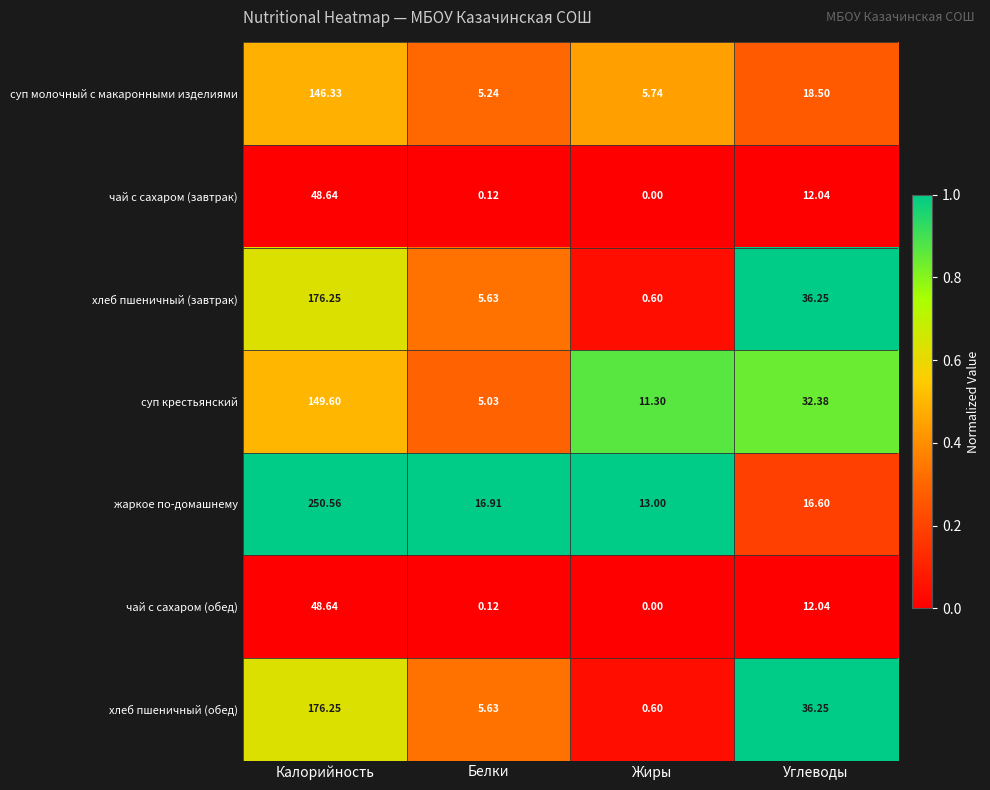

At which category does the chart reach its peak across all series?

Калорийность